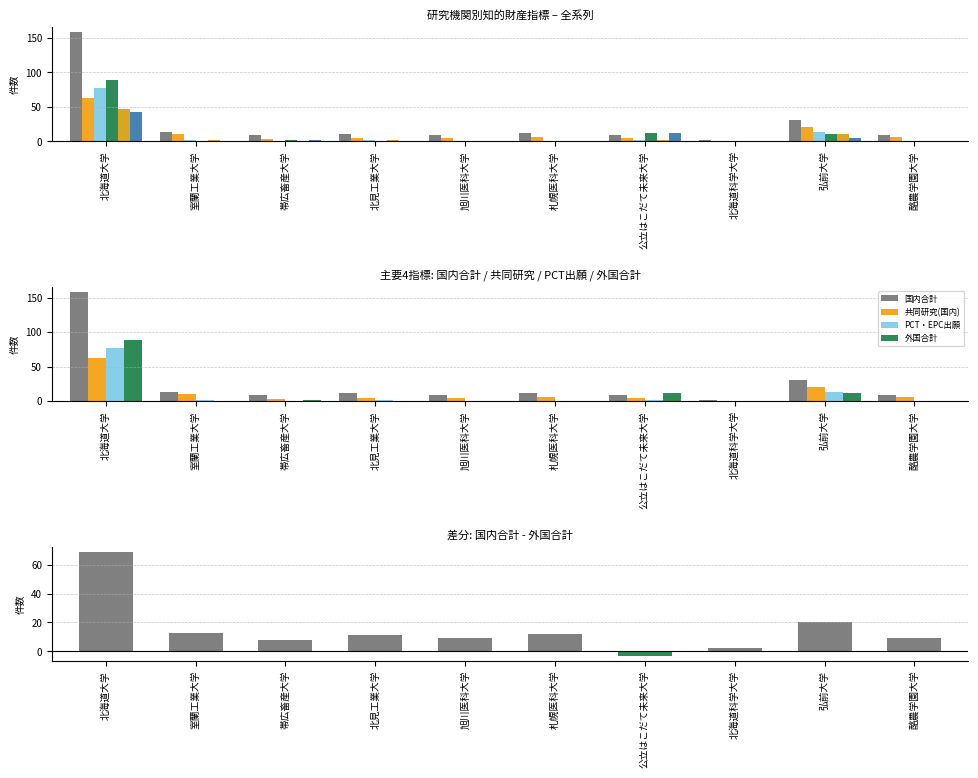

What is the label of the 1st bar from the right?

酪農学園大学